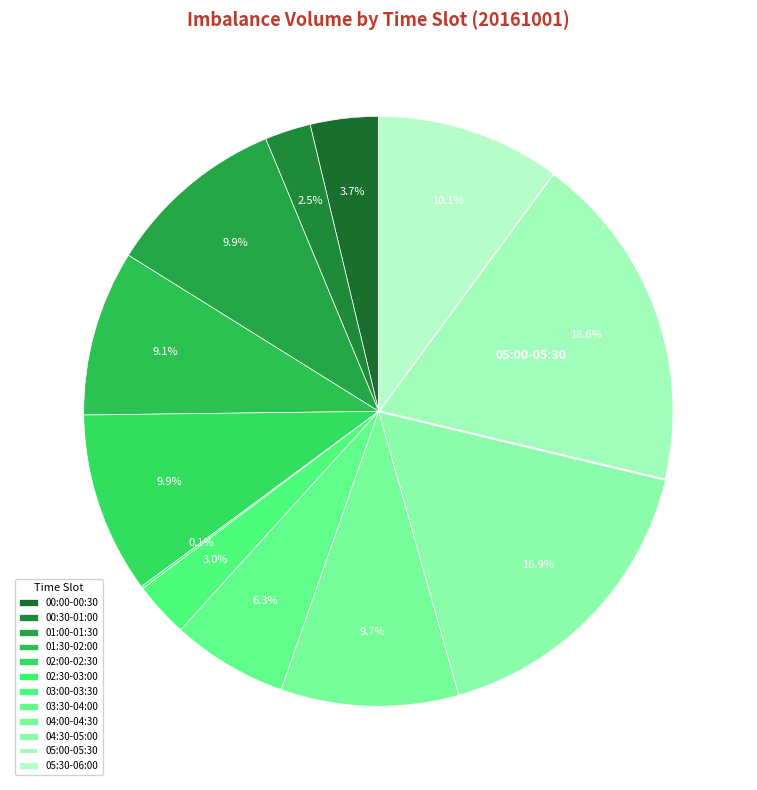

What percentage is NOT represented by 02:00-02:30?

90.1%